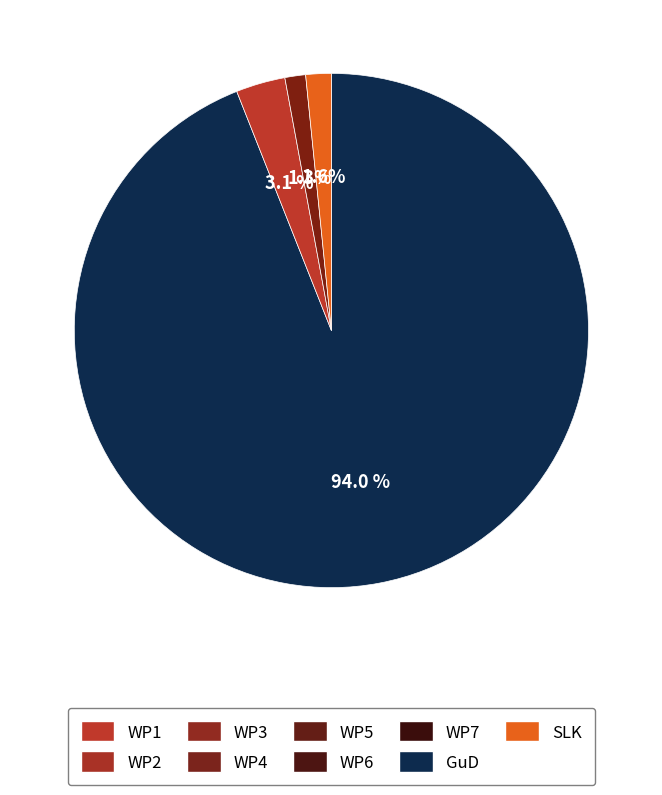

Does any single category account for the majority?

Yes